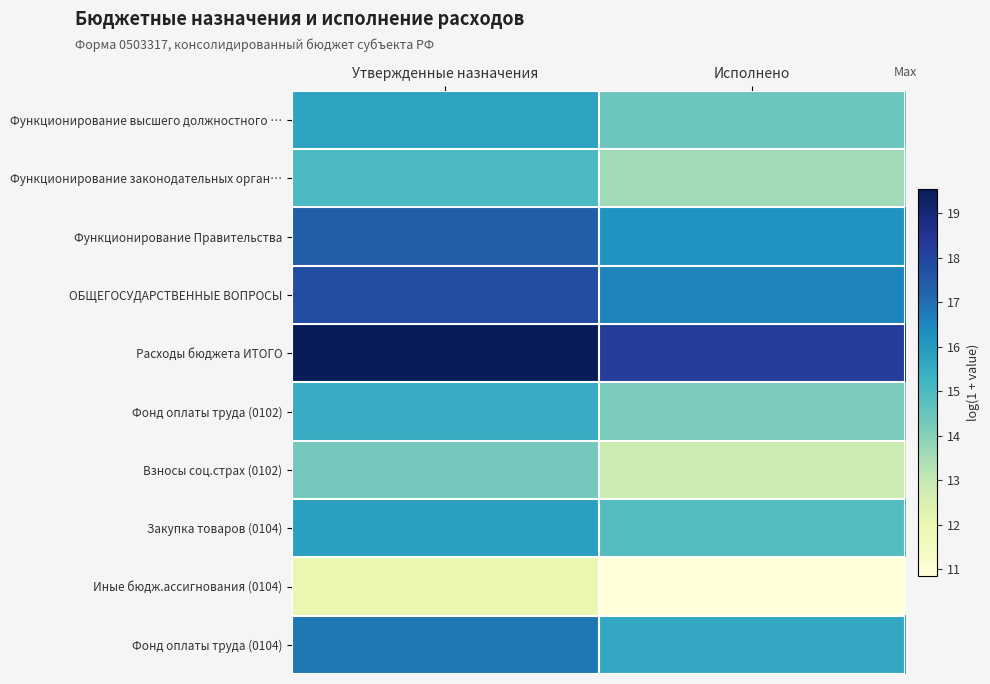

Which has a higher value, Утвержденные назначения or Исполнено?

Утвержденные назначения